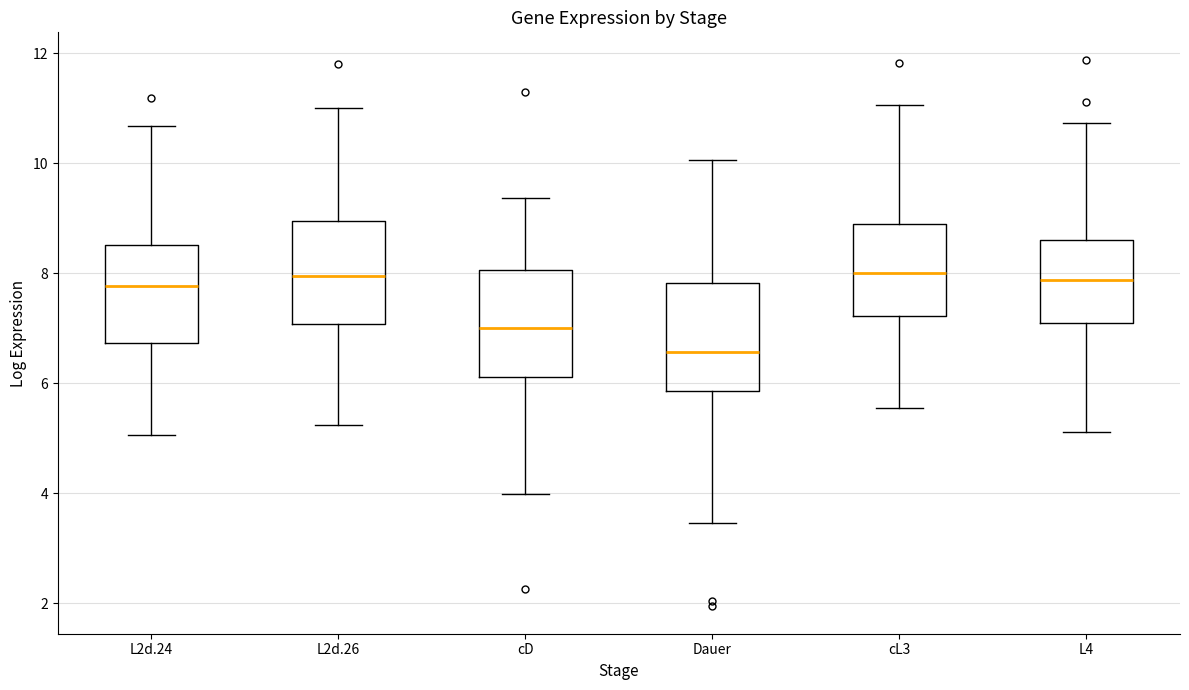

Reading left to right, read every box against the y-axis: the position of its median line, the range the box covers, and the ends of its whiskers. The values are not printed on the chart, so give them approximately, as read against the axis.

L2d.24: median 7.8, box 6.8 to 8.6, whiskers 5.0 to 10.6
L2d.26: median 8.0, box 7.0 to 9.0, whiskers 5.2 to 11.0
cD: median 7.0, box 6.2 to 8.0, whiskers 4.0 to 9.4
Dauer: median 6.6, box 5.8 to 7.8, whiskers 3.4 to 10.0
cL3: median 8.0, box 7.2 to 9.0, whiskers 5.6 to 11.0
L4: median 7.8, box 7.0 to 8.6, whiskers 5.2 to 10.8